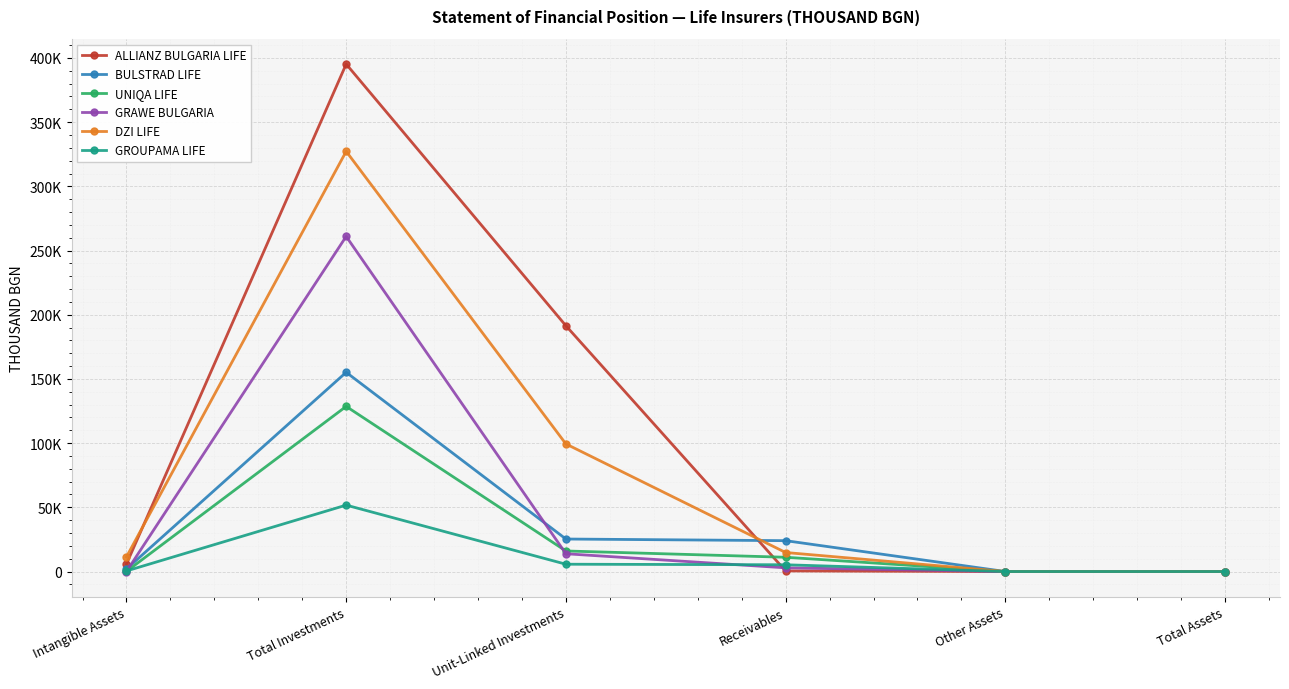

Between Total Assets and Unit-Linked Investments, which is larger?

Unit-Linked Investments